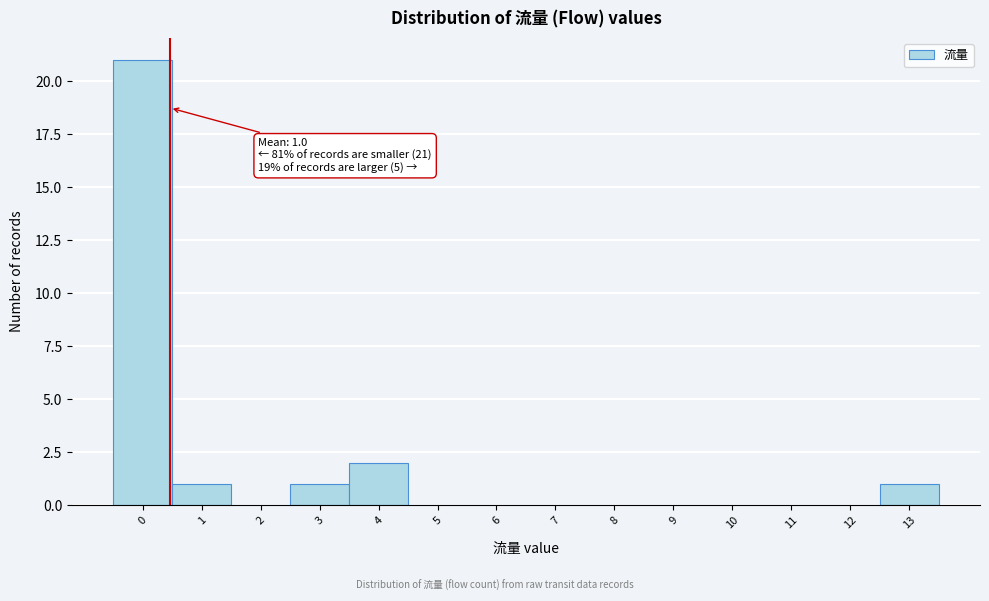

Reading left to right, list all the values displayed in this chart.

0=21	1=1	2=0	3=1	4=2	5=0	6=0	7=0	8=0	9=0	10=0	11=0	12=0	13=1